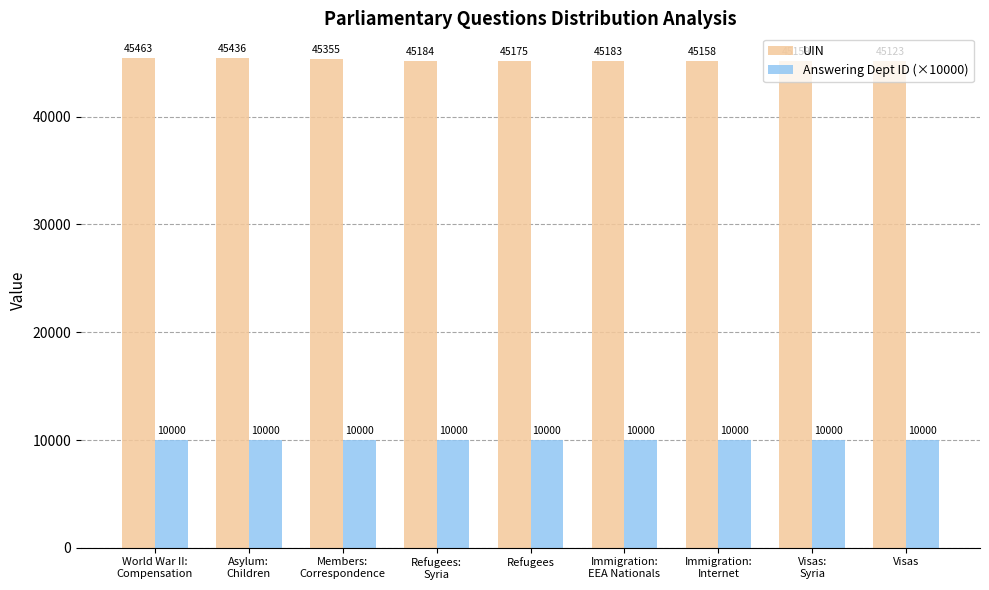

What is the total value across all series at Refugees:
Syria?

55184